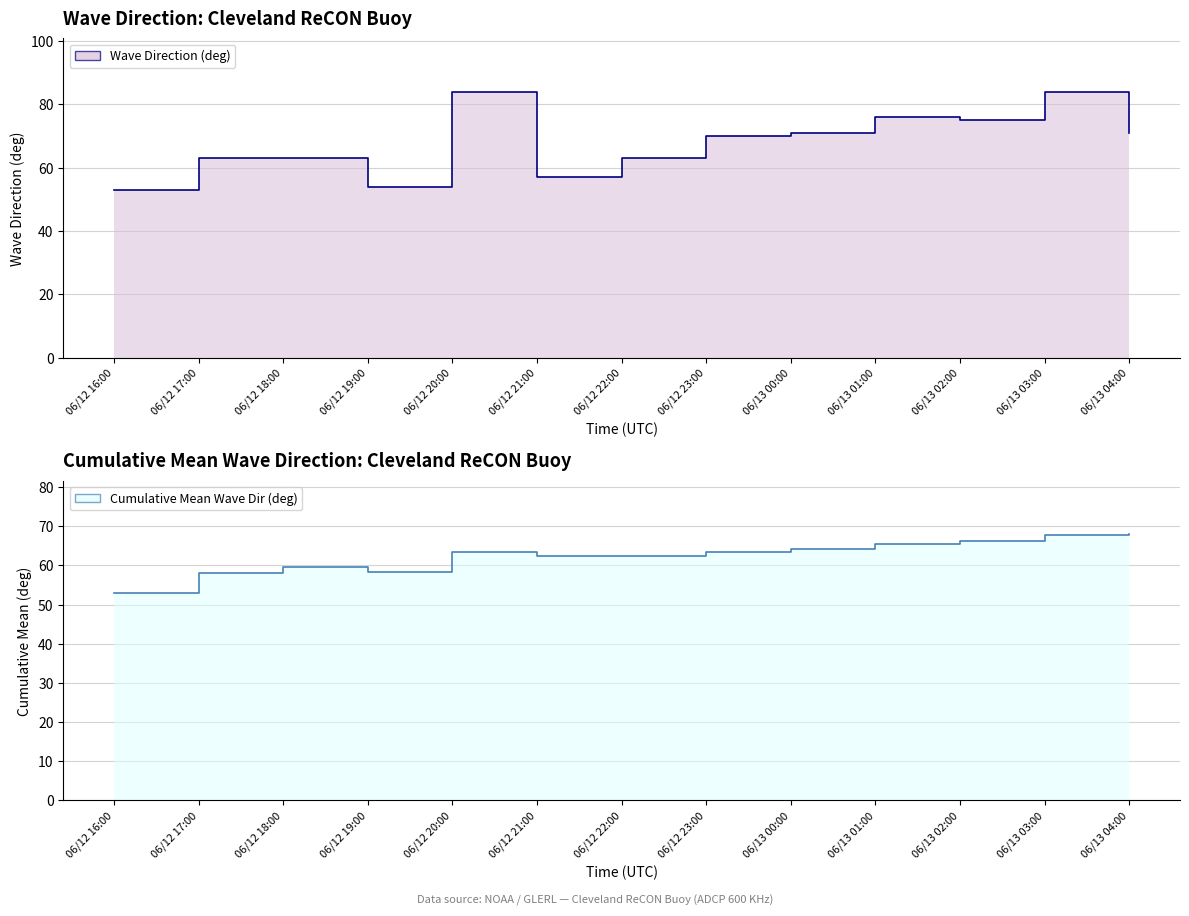

How many points are higher than both their immediate neighbors (excluding endpoints)?

3